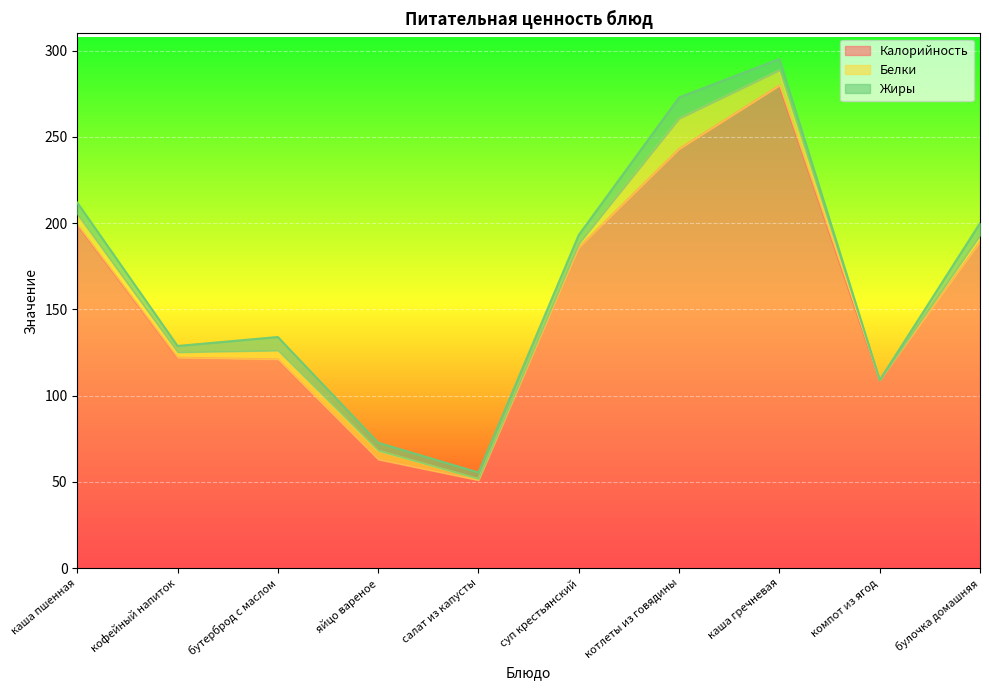

Which series has the widest spread of values?

Калорийность